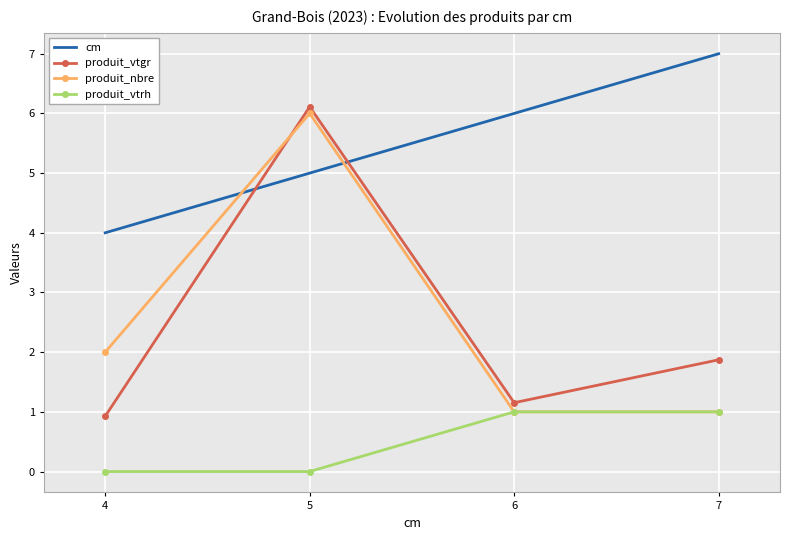

True or false: produit_nbre has more than 0 interior local peaks.

True